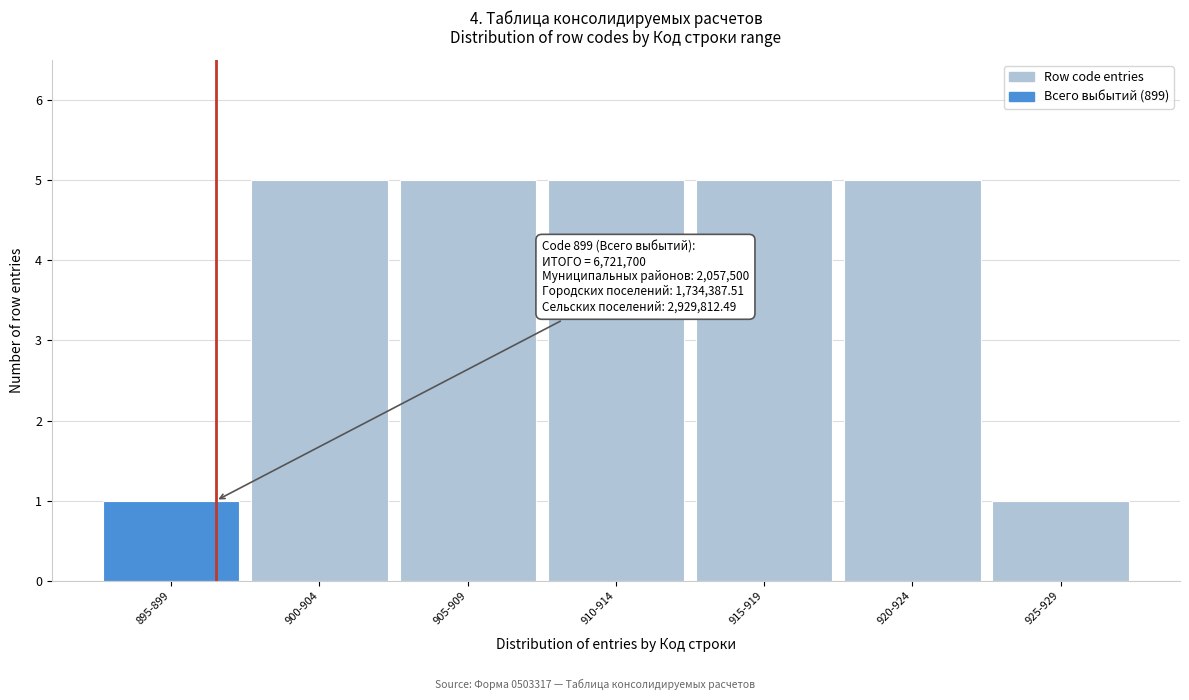

Reading left to right, extract all data points from this chart.

895-899=1	900-904=5	905-909=5	910-914=5	915-919=5	920-924=5	925-929=1